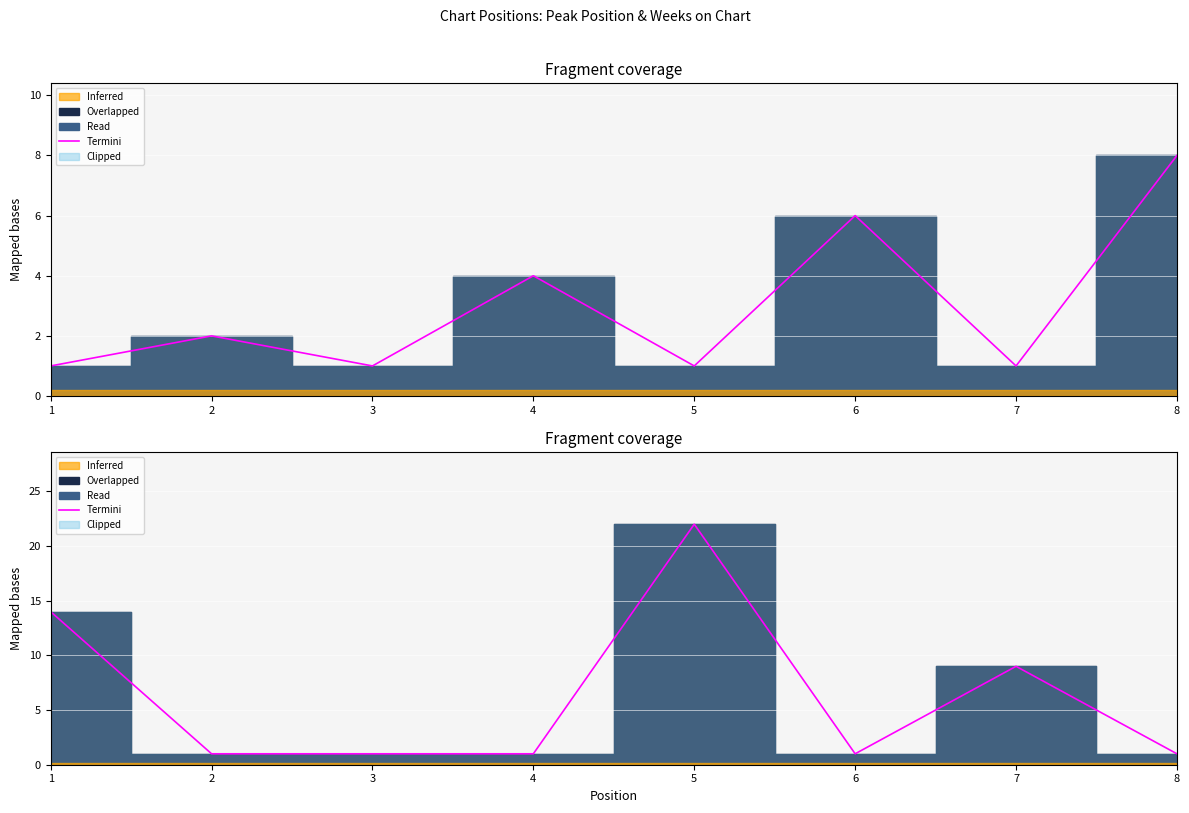

Which label corresponds to the smallest value in the chart?

2